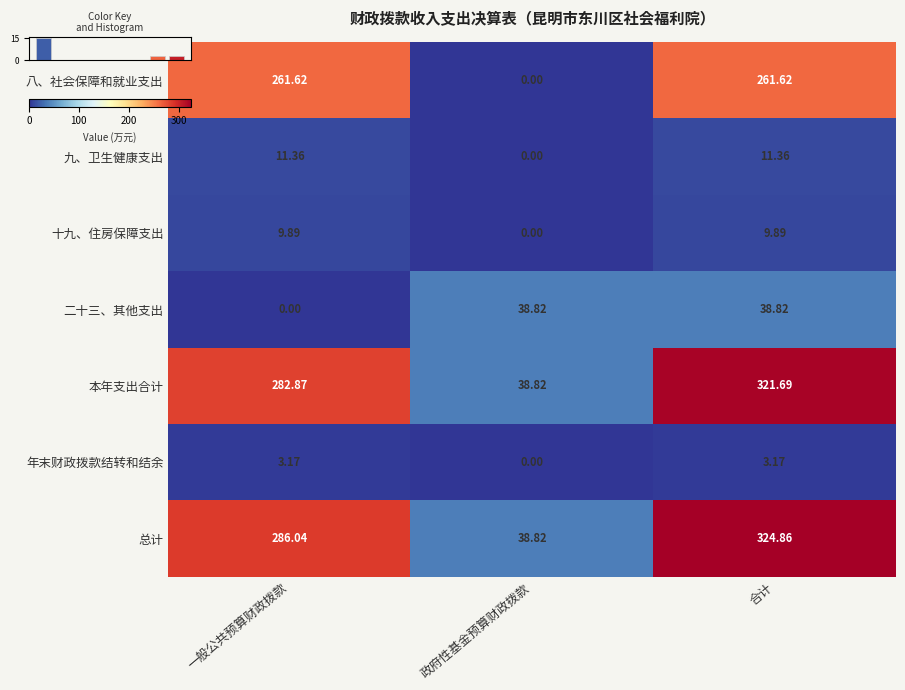

True or false: 八、社会保障和就业支出 has a value of 89.5 at 合计.

False